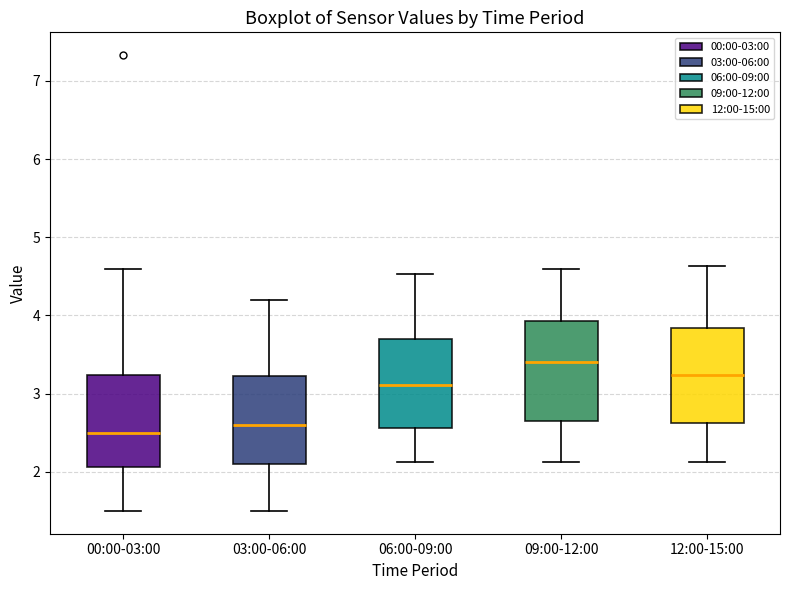

Where does the median line of the box for 12:00-15:00 sit on the y-axis? The values are not printed on the chart, so give them approximately, as read against the axis.

3.2